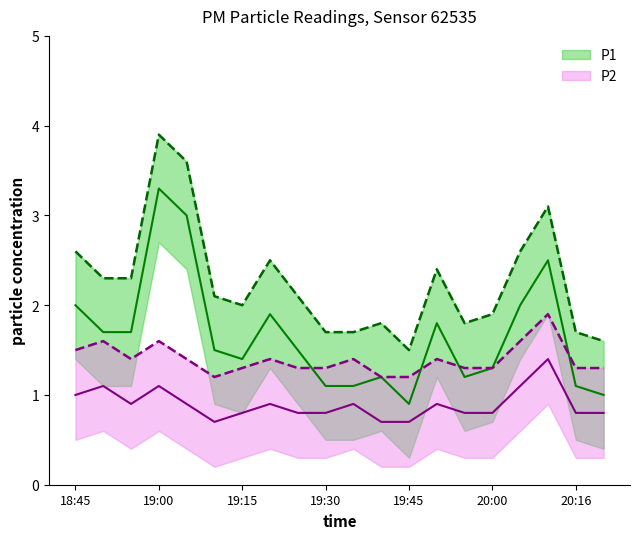

Count the number of data series in this chart.

2